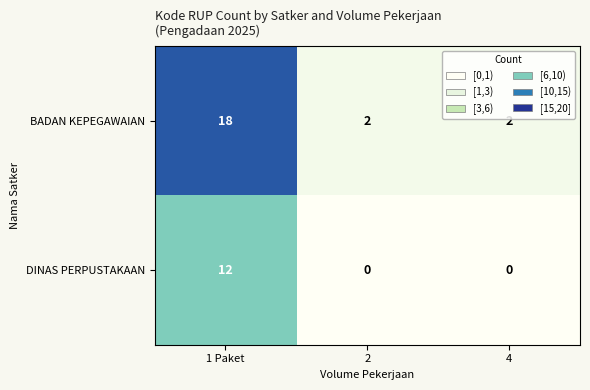

List the series in order of their overall mean, highest first.

BADAN KEPEGAWAIAN, DINAS PERPUSTAKAAN